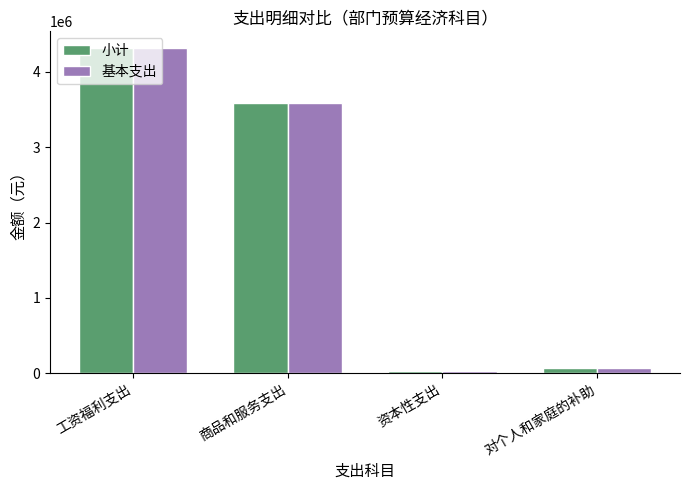

What is the total value across all series at 商品和服务支出?

7175491.4